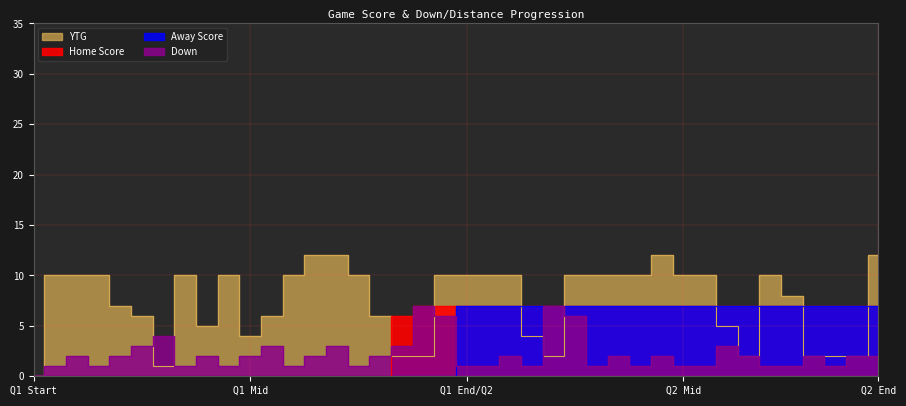

How many values in the Home Score series are below 7?

18